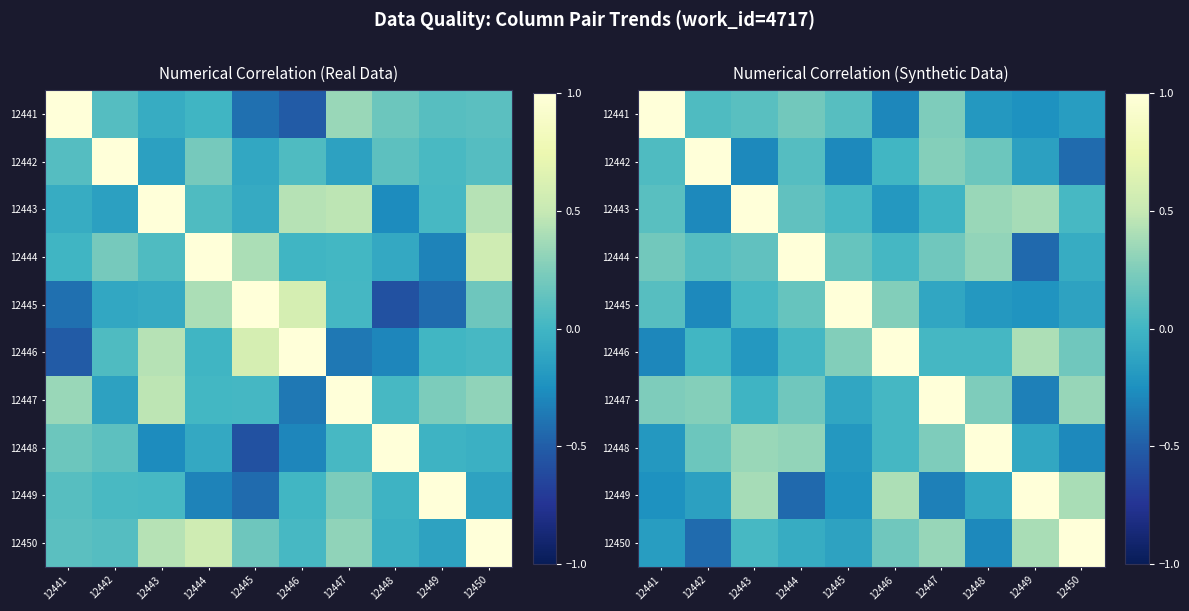

What is the smallest value displayed?

-0.4